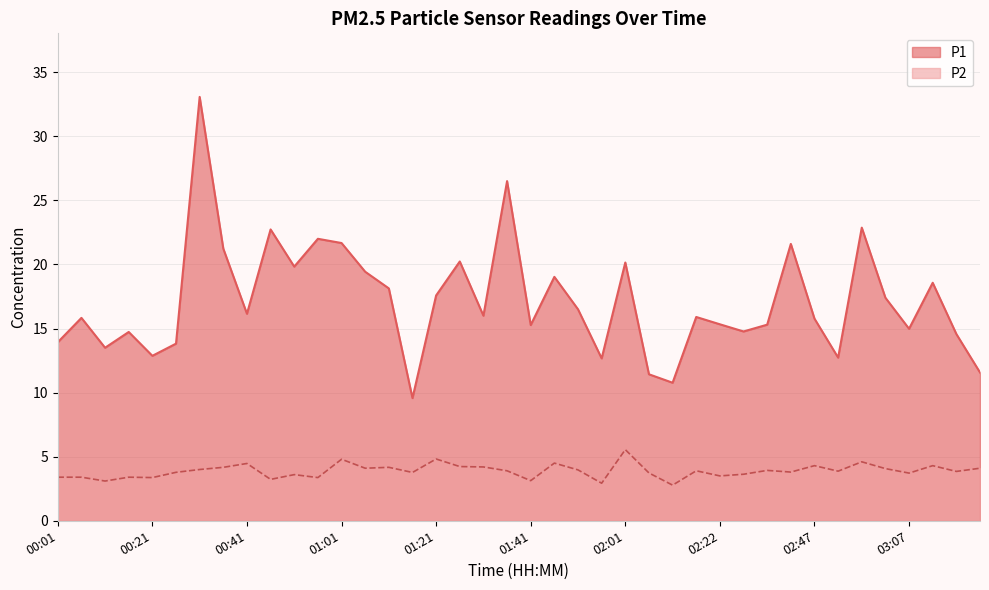

What is the value of the P2 point at the 16th from the left?

3.8